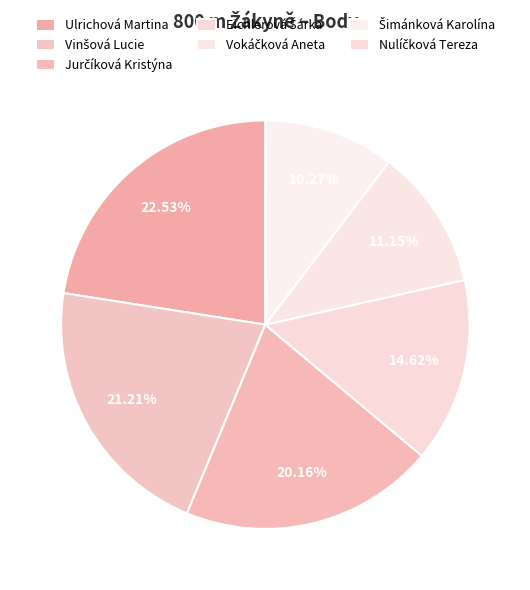

What is the change in value from Ulrichová Martina to Vinšová Lucie?

-24